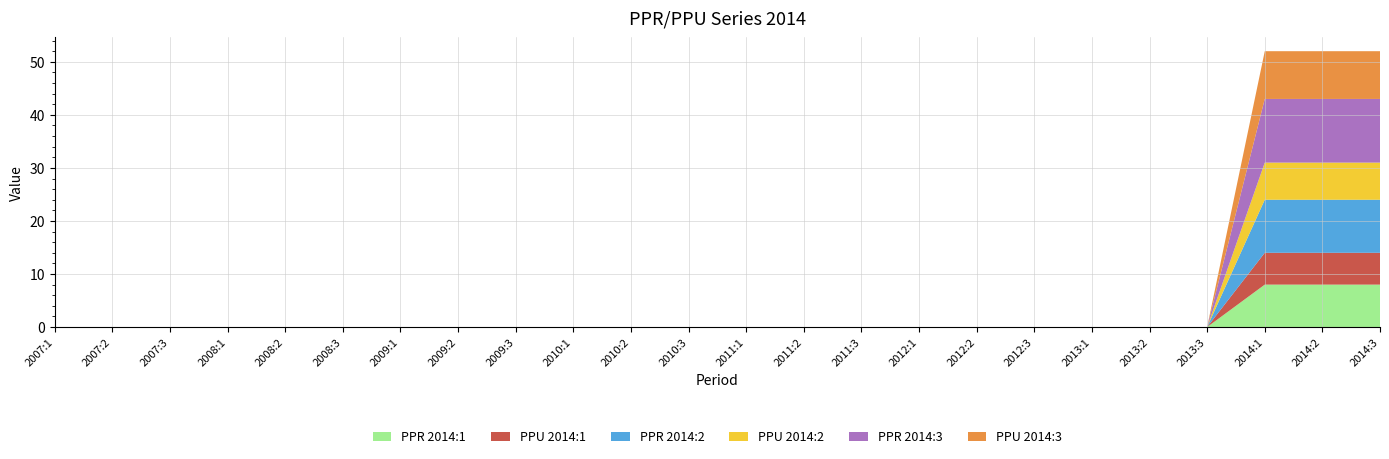

Reading left to right, extract all data points from this chart.

PPR 2014:1: 0	0	0	0	0	0	0	0	0	0	0	0	0	0	0	0	0	0	0	0	0	8	8	8
PPU 2014:1: 0	0	0	0	0	0	0	0	0	0	0	0	0	0	0	0	0	0	0	0	0	6	6	6
PPR 2014:2: 0	0	0	0	0	0	0	0	0	0	0	0	0	0	0	0	0	0	0	0	0	10	10	10
PPU 2014:2: 0	0	0	0	0	0	0	0	0	0	0	0	0	0	0	0	0	0	0	0	0	7	7	7
PPR 2014:3: 0	0	0	0	0	0	0	0	0	0	0	0	0	0	0	0	0	0	0	0	0	12	12	12
PPU 2014:3: 0	0	0	0	0	0	0	0	0	0	0	0	0	0	0	0	0	0	0	0	0	9	9	9